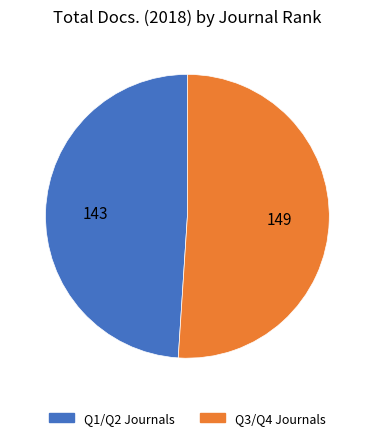

How many slices are in this pie chart?

2